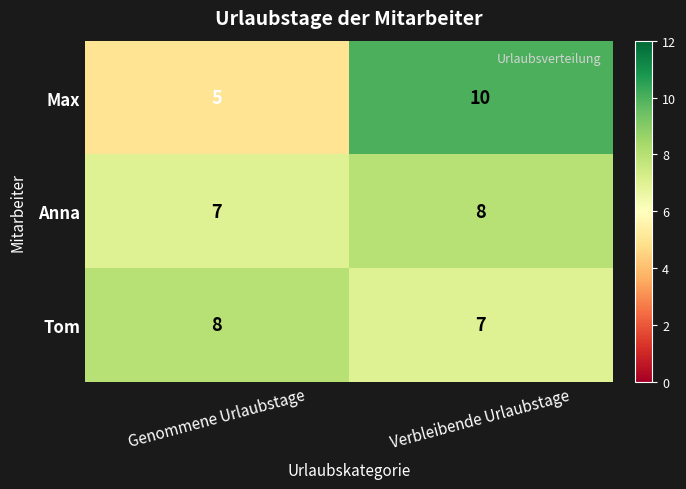

At which category is the sum across all series the highest?

Verbleibende Urlaubstage